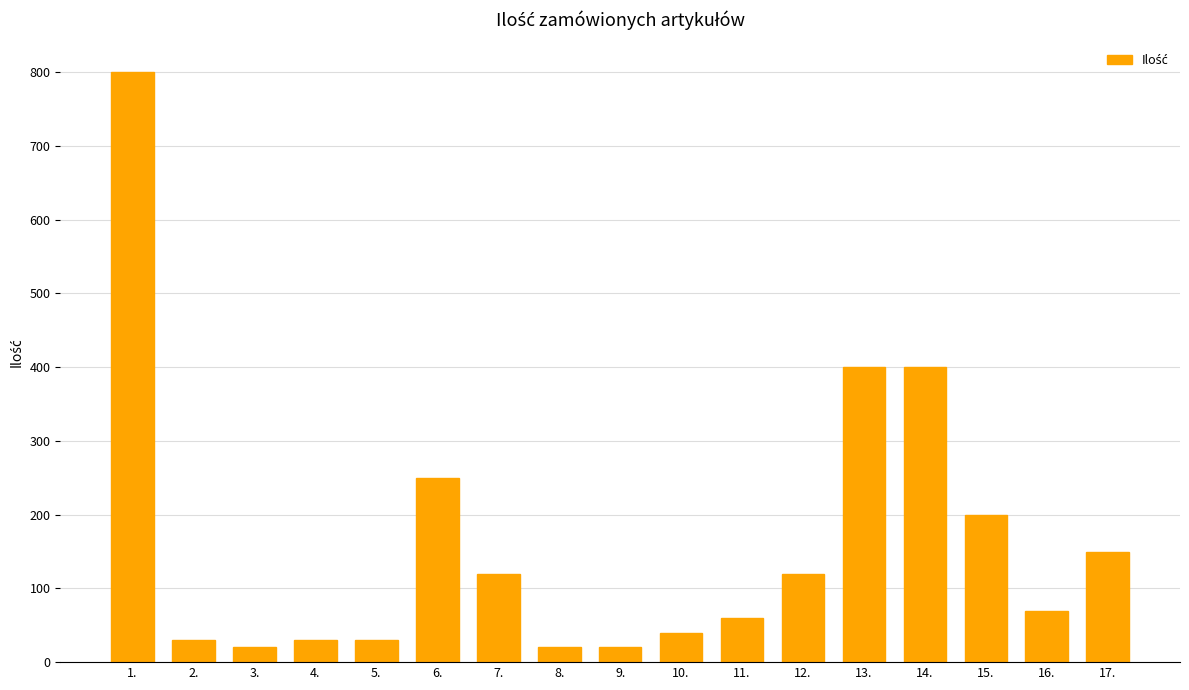

Which has a higher value, 6. or 5.?

6.